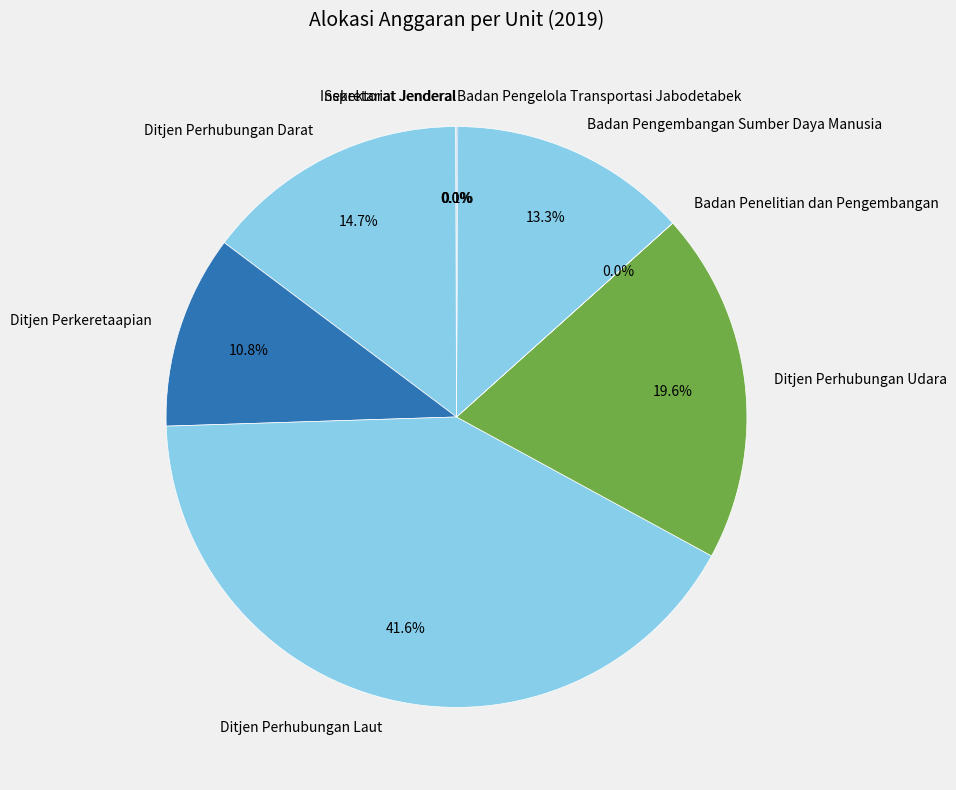

Between Ditjen Perhubungan Udara and Ditjen Perhubungan Laut, which is larger?

Ditjen Perhubungan Laut